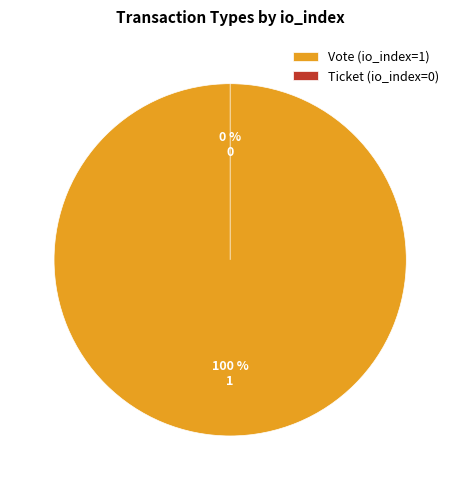

Rank the categories by value from lowest to highest.

Ticket, Vote